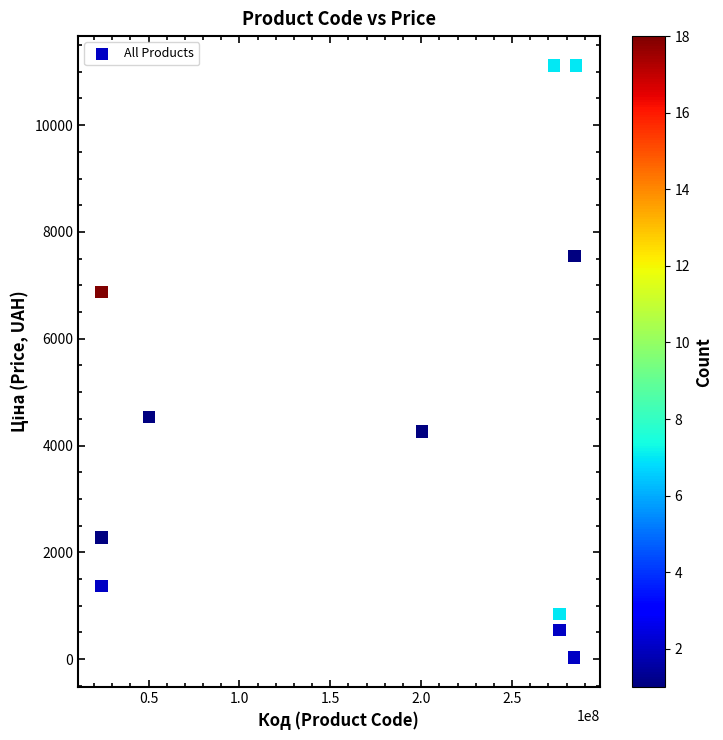

What Y value in the scatter plot is closest to 5572?

4531.4